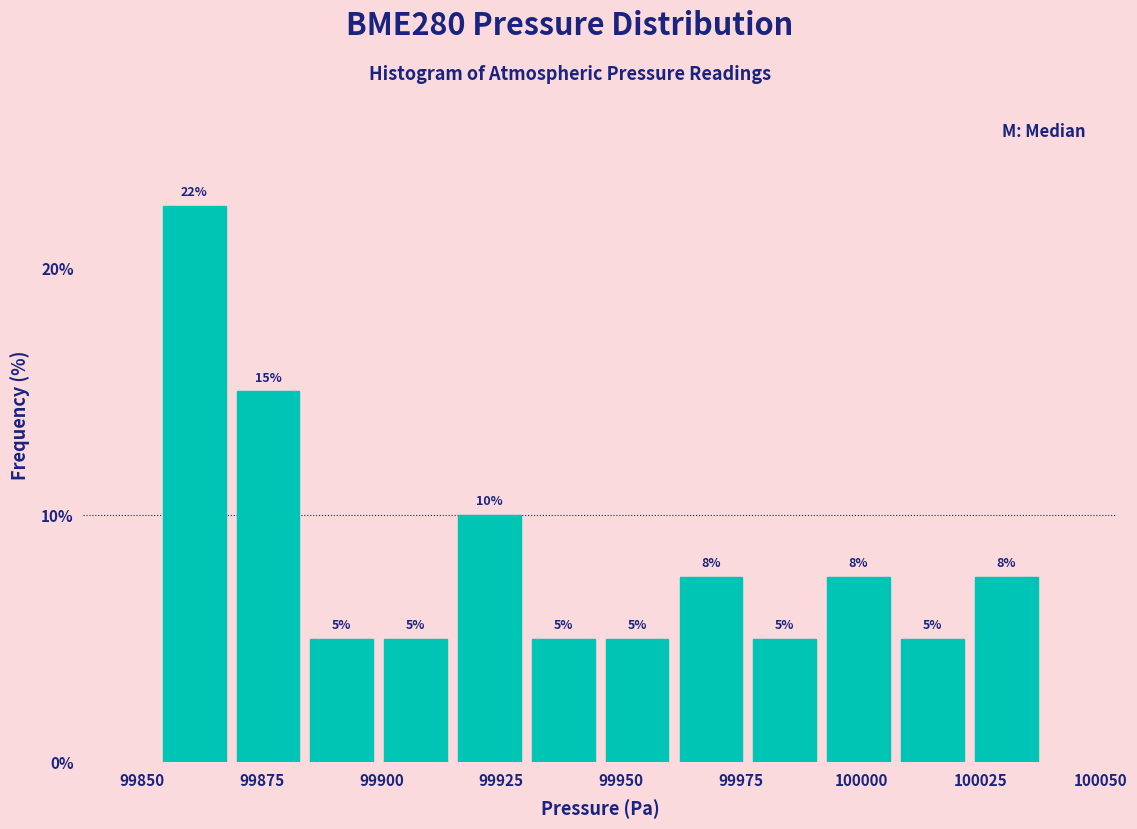

Read against the x-axis, roughly where is the centre of the tallest bar?

99860